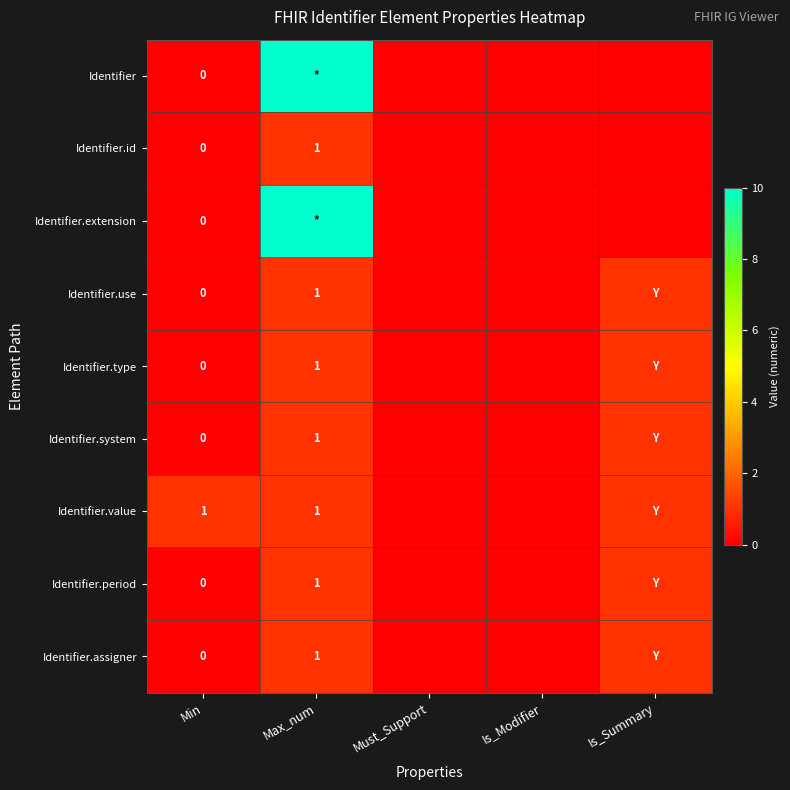

True or false: Identifier.assigner has a value of 1 at Max_num.

True